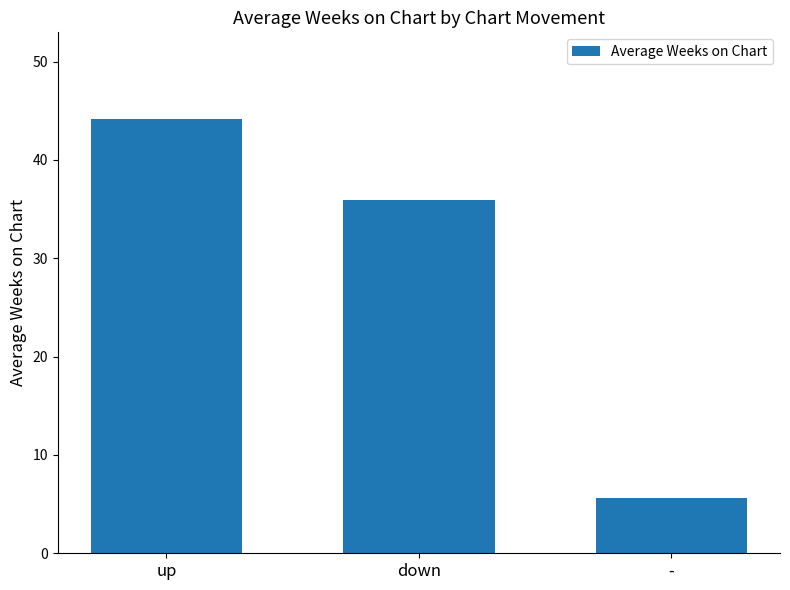

Rank the categories by value from lowest to highest.

-, down, up